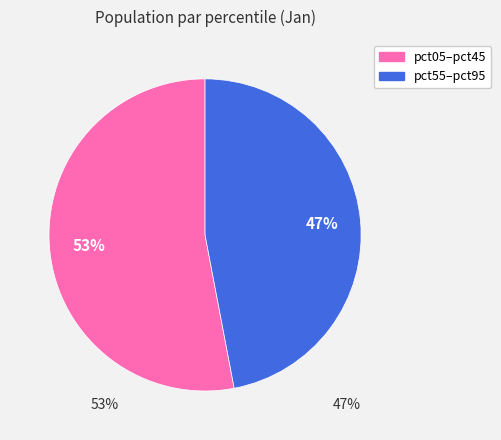

Does any single category account for the majority?

Yes